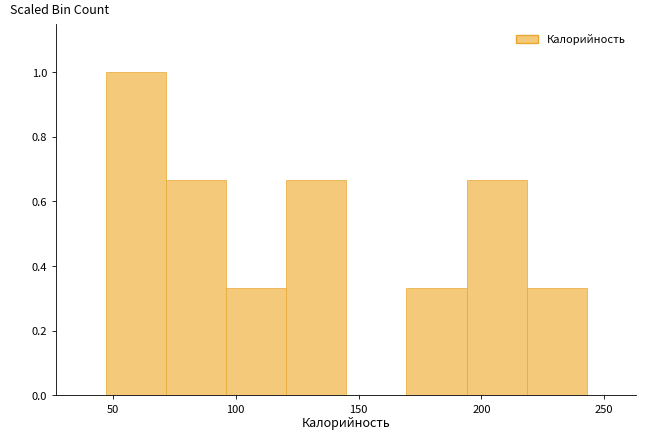

Reading left to right, transcribe this chart: for each bar, give the range it covers on the x-axis and its height. Neither the bar edges nor the heights are printed on the chart, so give them approximately, as read against the axes.

47.0 to 71.5: 1.00
71.5 to 96.0: 0.66
96.0 to 120.5: 0.34
120.5 to 145.0: 0.66
145.0 to 169.5: 0
169.5 to 194.0: 0.34
194.0 to 218.5: 0.66
218.5 to 243.0: 0.34